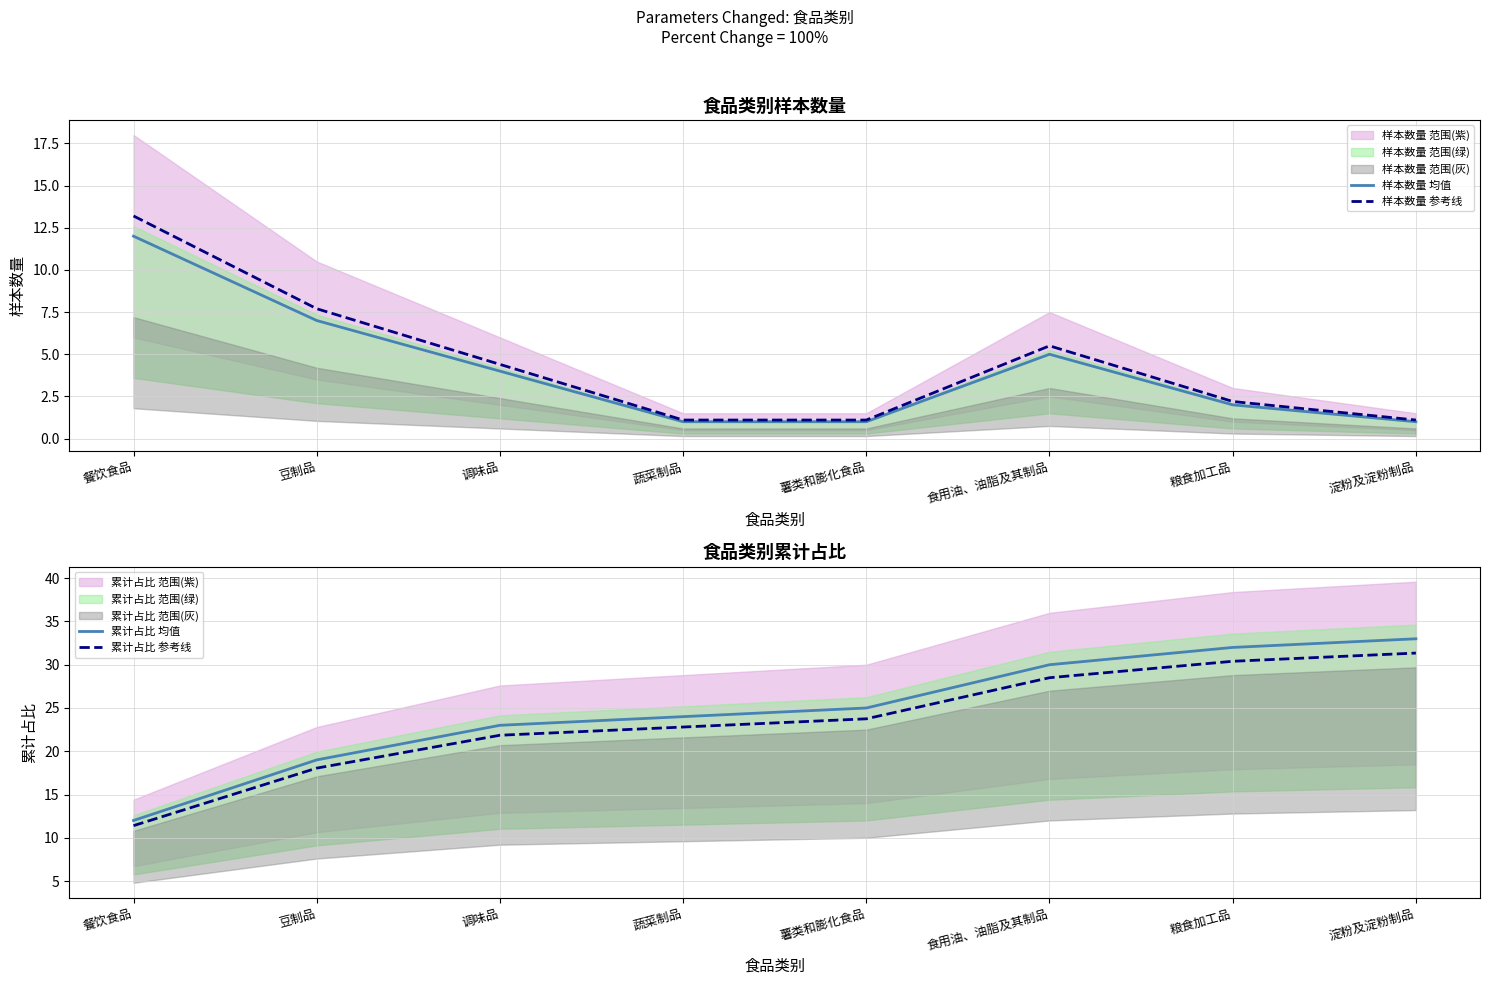

Which series has the largest total across all categories?

累计占比 均值